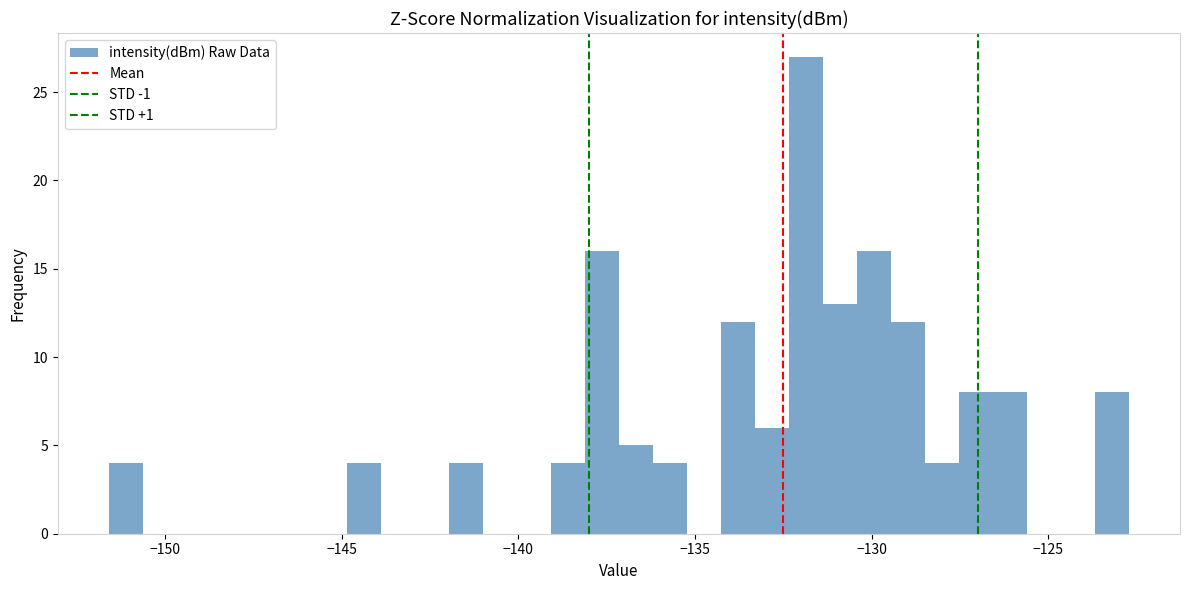

Around what value on the x-axis is the tallest bar? Give the approximate position of its centre, as read against the axis.

-132.0